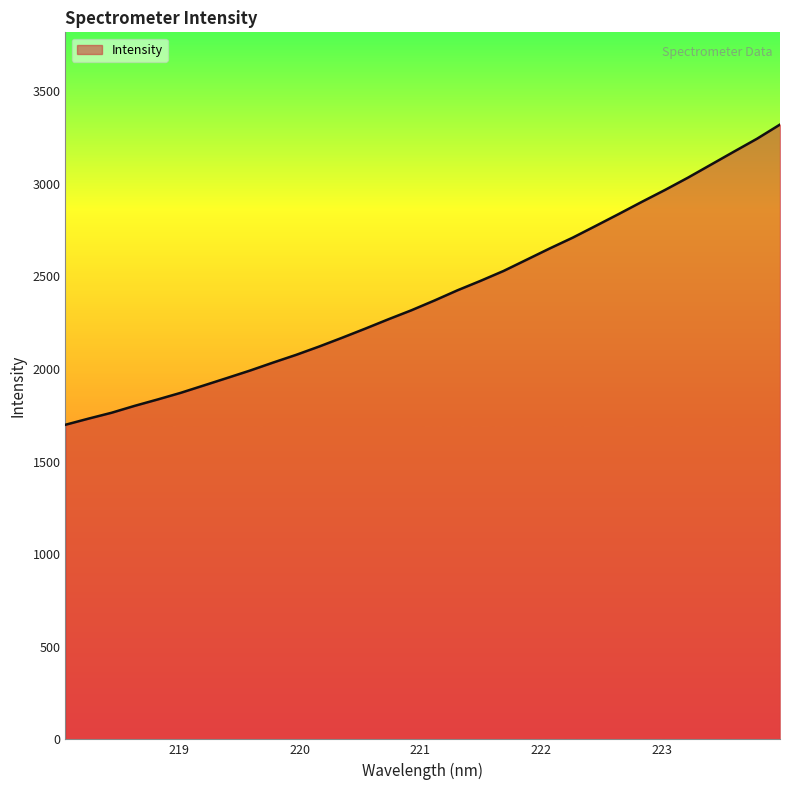

What is the difference between the maximum and minimum values?

1621.1